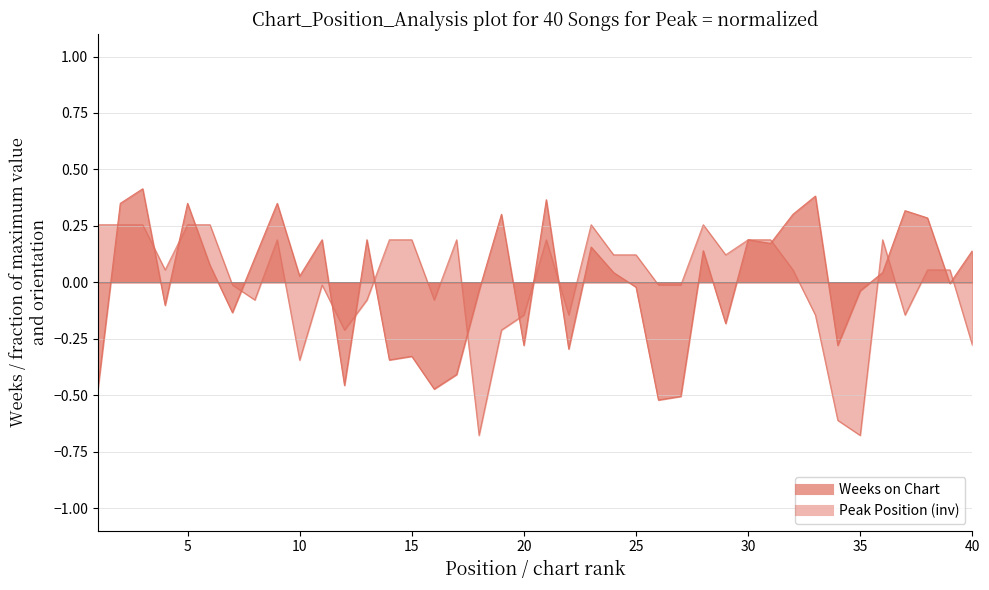

At which category is the sum across all series the highest?

3